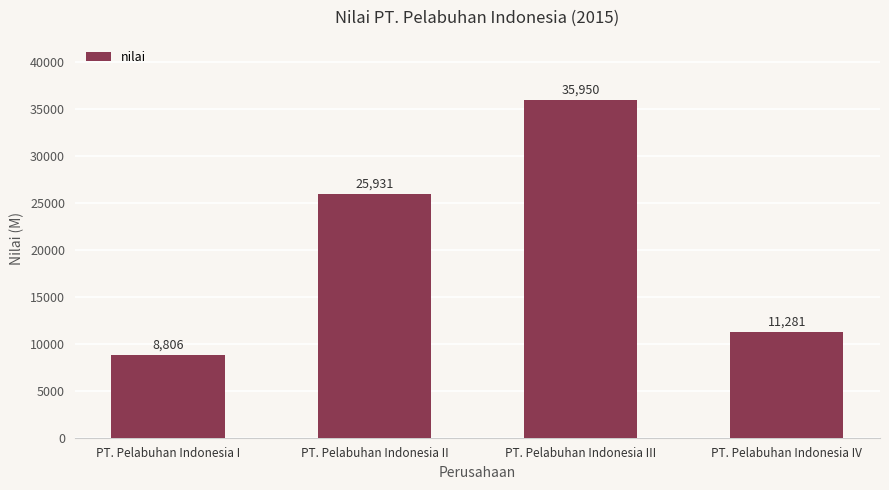

Are the bars grouped side by side (vs. stacked)?

No